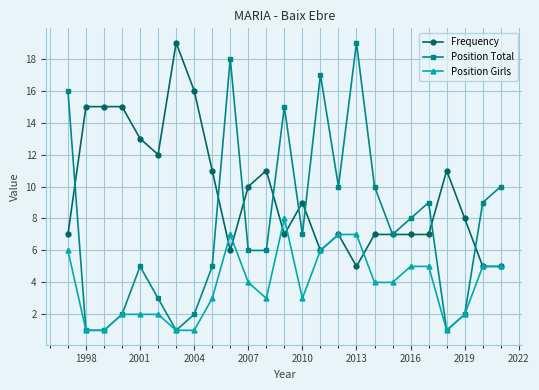

List the series in order of their overall mean, lowest first.

Position Girls, Position Total, Frequency